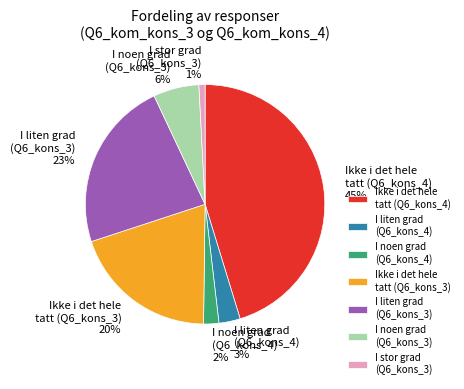

Rank the categories by value from lowest to highest.

I stor grad (Q6_kons_3), I noen grad (Q6_kons_4), I liten grad (Q6_kons_4), I noen grad (Q6_kons_3), Ikke i det hele tatt (Q6_kons_3), I liten grad (Q6_kons_3), Ikke i det hele tatt (Q6_kons_4)